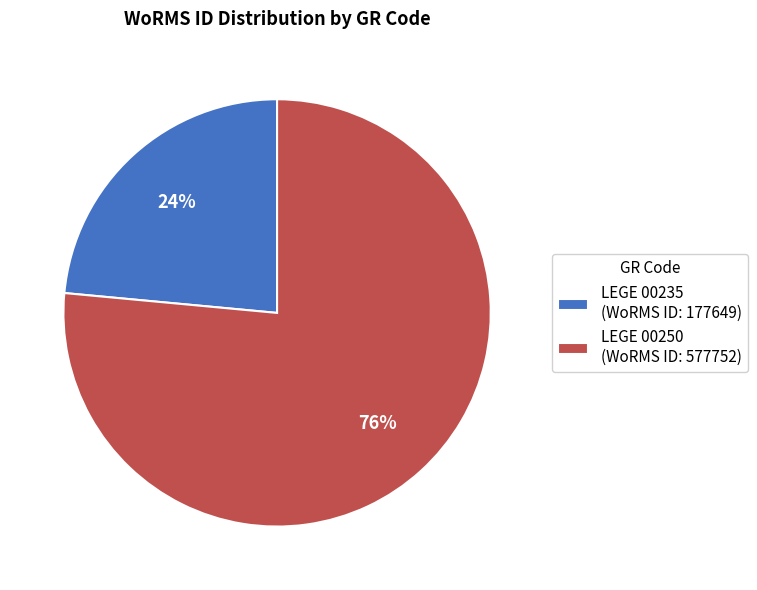

To the nearest percent, what percentage of the pie is LEGE 00235?

24%